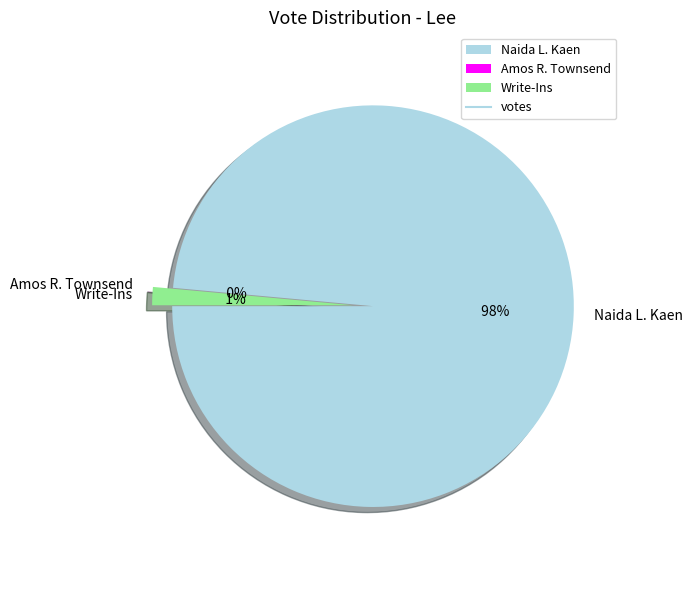

Does Naida L. Kaen account for over 50% of the chart?

Yes